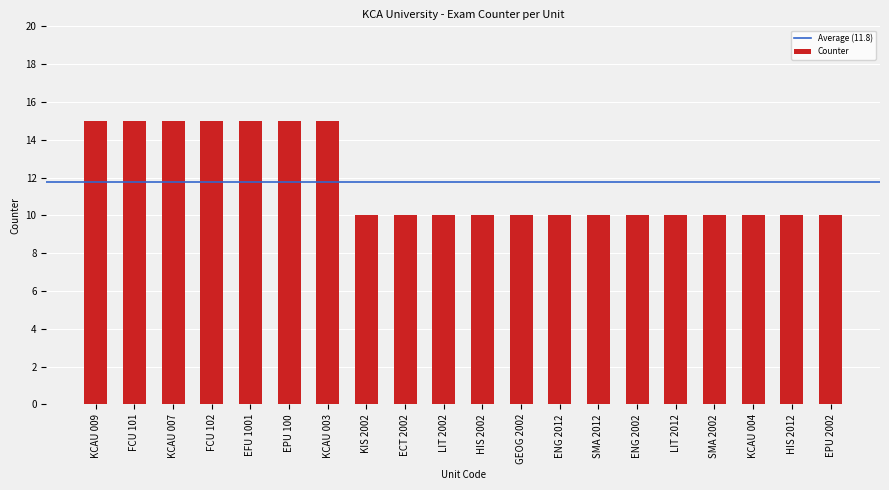

What is the ratio of the value at KCAU 009 to the value at ECT 2002?

1.5